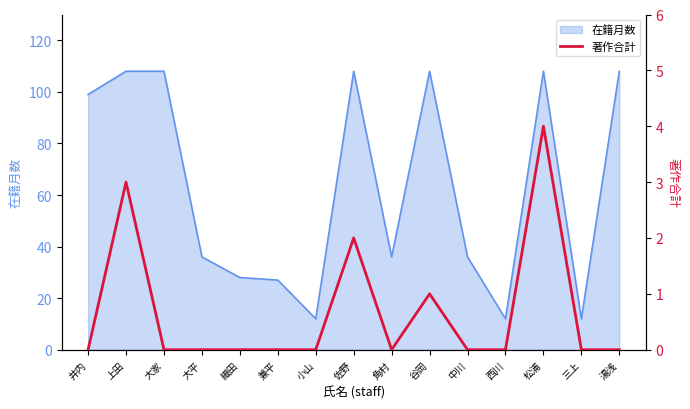

The value of 在籍月数 at 小山 is 12. True or false?

True